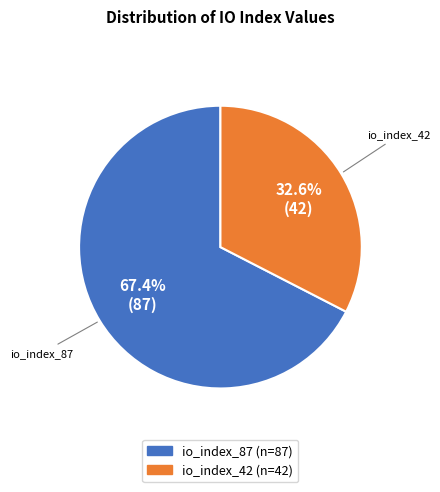

What percentage is NOT represented by io_index_42?

67.4%